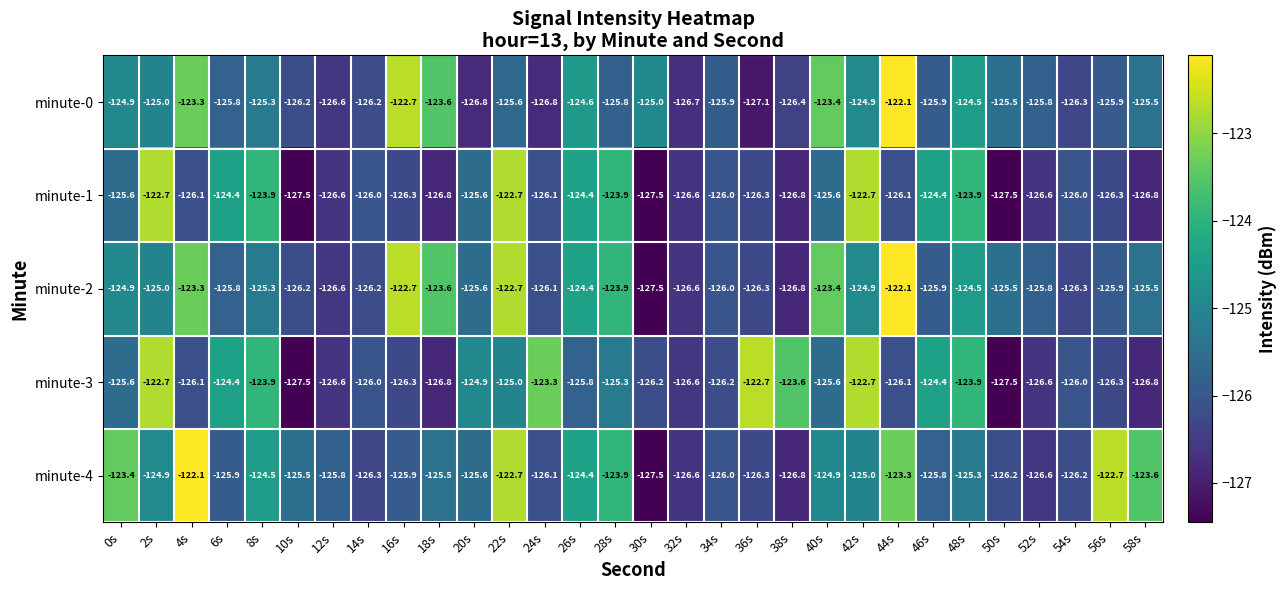

At which category is the sum across all series the highest?

22s